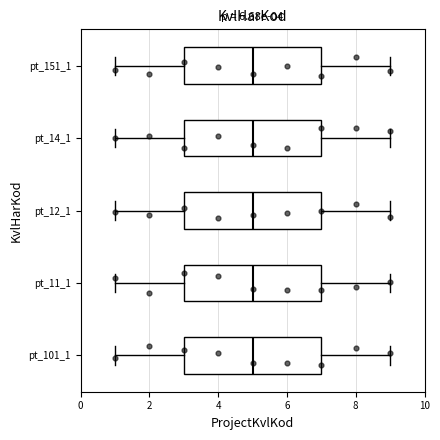

Reading bottom to top, transcribe this box plot: for each box, give where its median line is, the range the box spans, and where its two whiskers end, as read against the x-axis. The values are not printed on the chart, so give them approximately, as read against the axis.

pt_101_1: median 5, box 3 to 7, whiskers 1 to 9
pt_11_1: median 5, box 3 to 7, whiskers 1 to 9
pt_12_1: median 5, box 3 to 7, whiskers 1 to 9
pt_14_1: median 5, box 3 to 7, whiskers 1 to 9
pt_151_1: median 5, box 3 to 7, whiskers 1 to 9